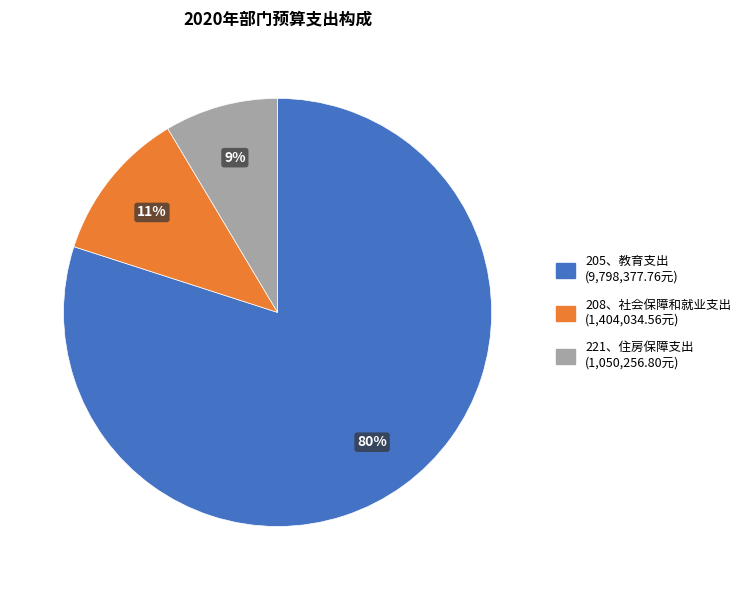

What is the majority slice?

205、教育支出